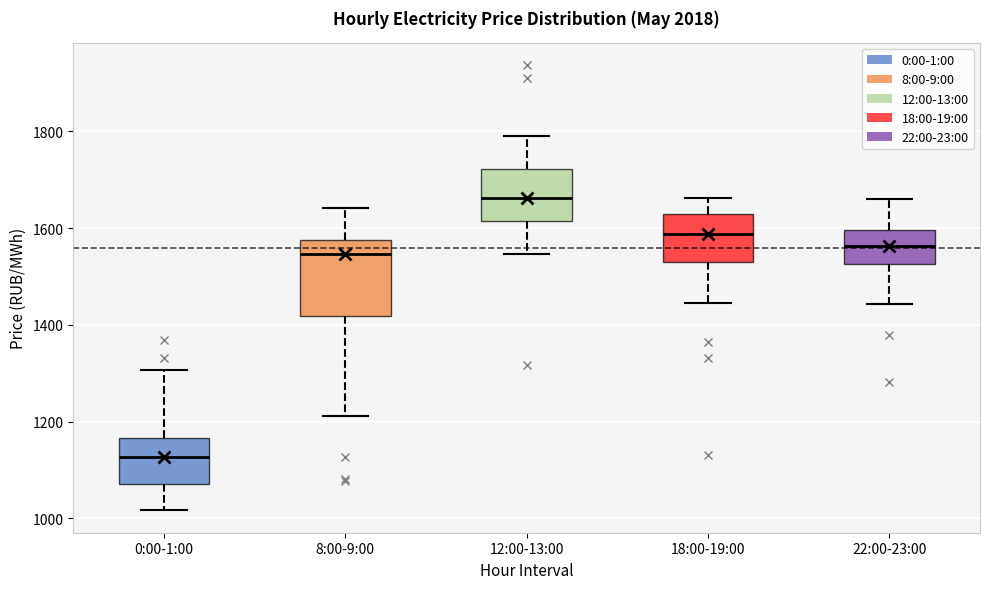

Which box is the tallest, from its lower edge to its upper edge?

8:00-9:00